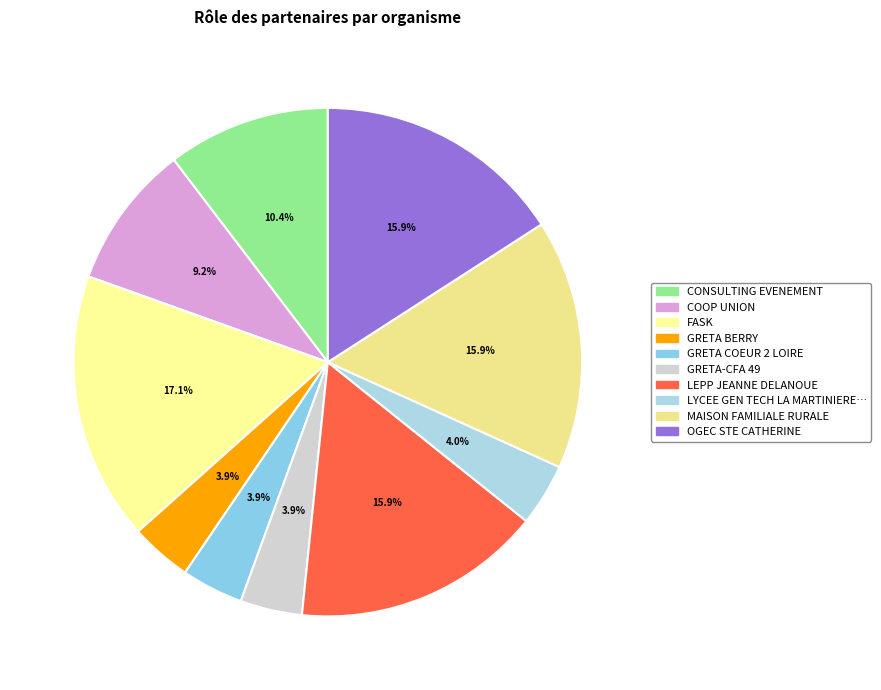

The FASK slice represents 17% of the pie. True or false?

True